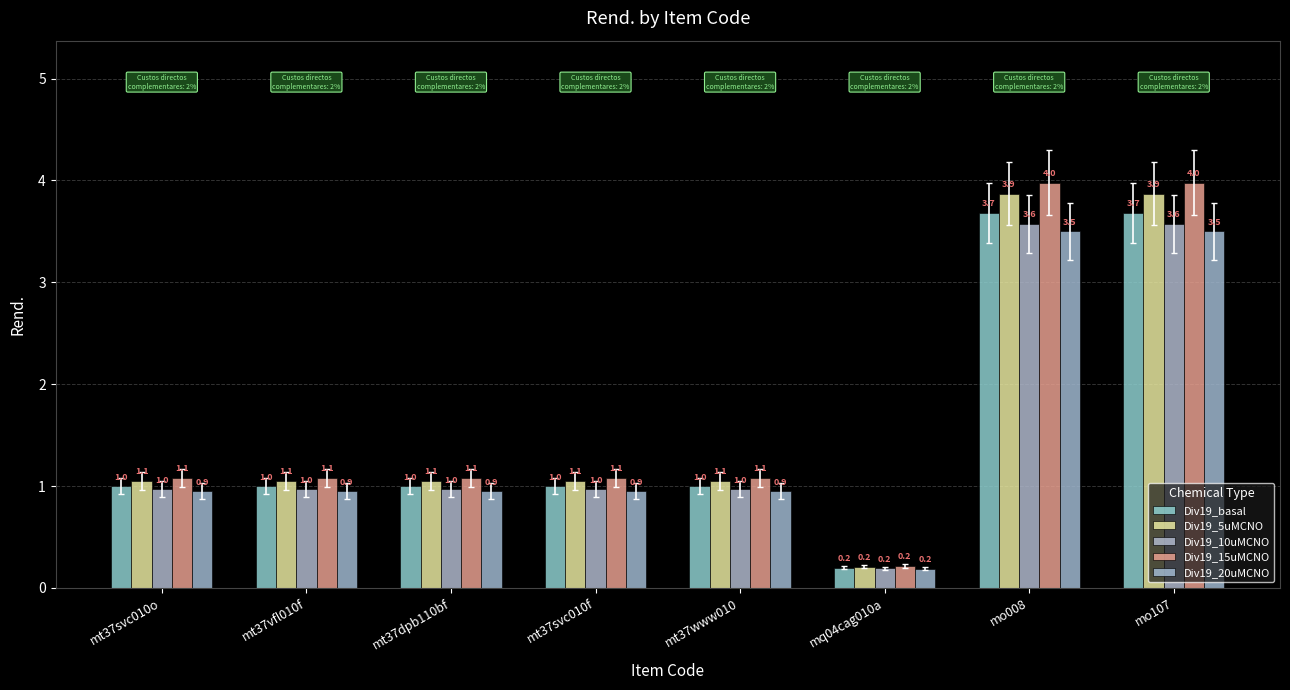

How many data points in Div19_15uMCNO are above 1?

7